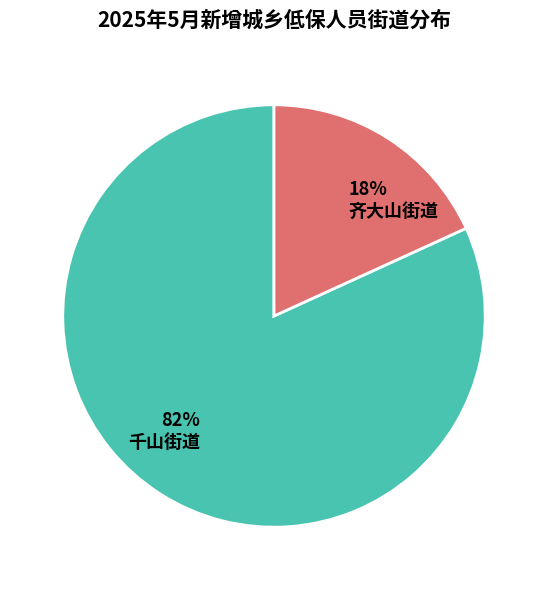

Rank the categories by value from highest to lowest.

千山街道, 齐大山街道